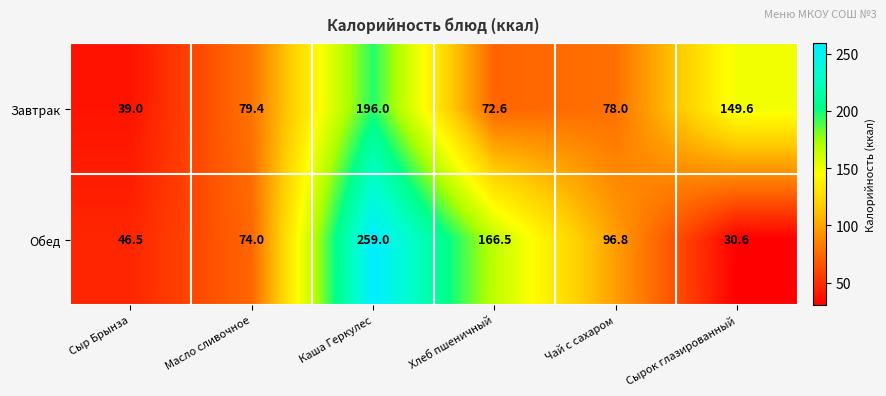

What is the total value across all series at Масло сливочное?

153.4